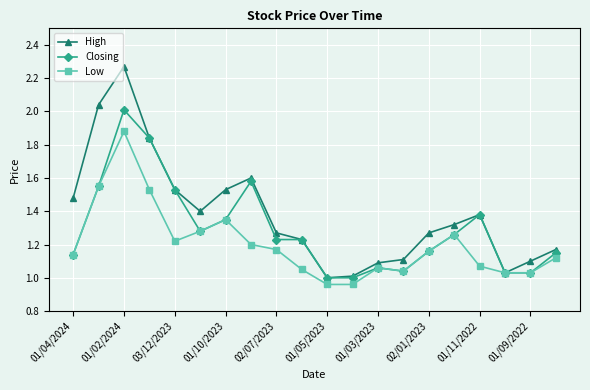

Which series has the largest total across all categories?

High